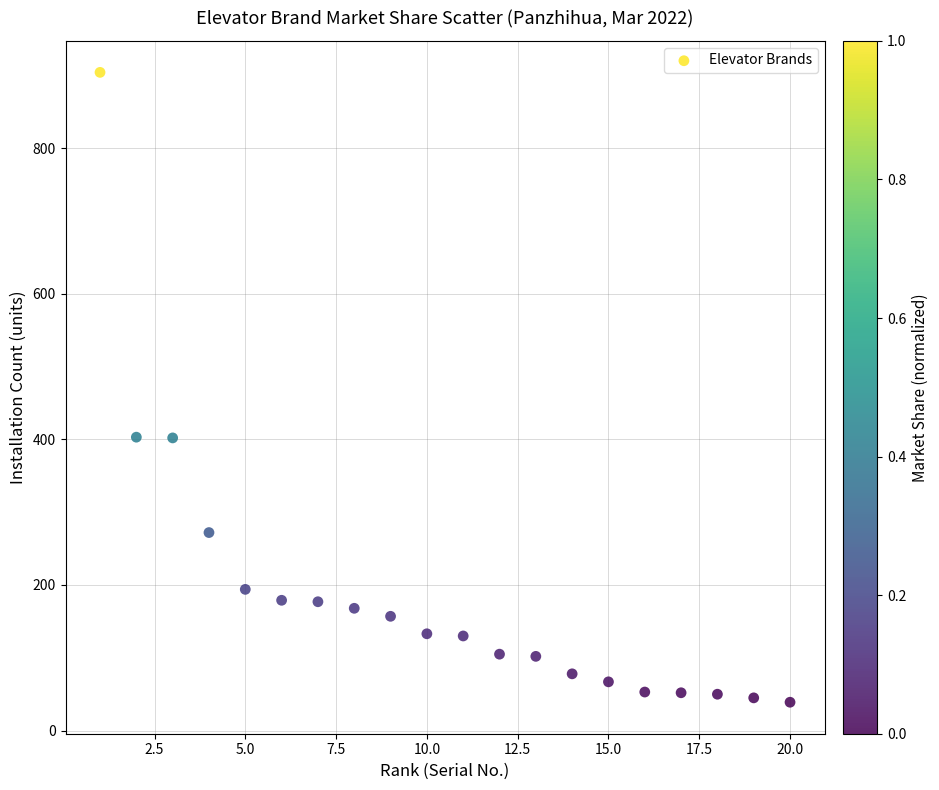

What is the range of X values (max minus min)?

19